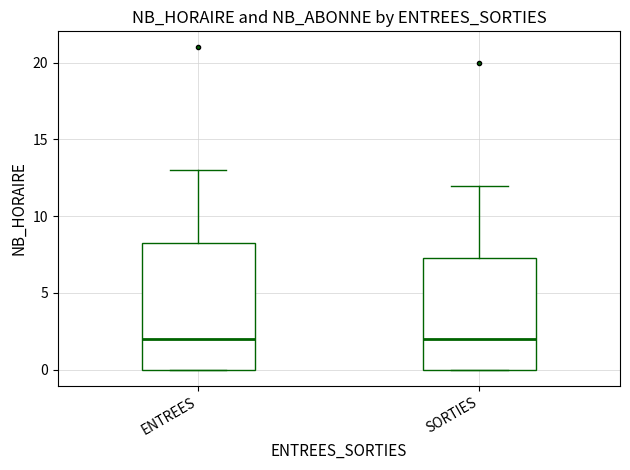

Reading left to right, transcribe this box plot: for each box, give where its median line is, the range the box spans, and where its two whiskers end, as read against the y-axis. The values are not printed on the chart, so give them approximately, as read against the axis.

ENTREES: median 2.0, box 0.0 to 8.5, whiskers 0.0 to 13.0
SORTIES: median 2.0, box 0.0 to 7.5, whiskers 0.0 to 12.0